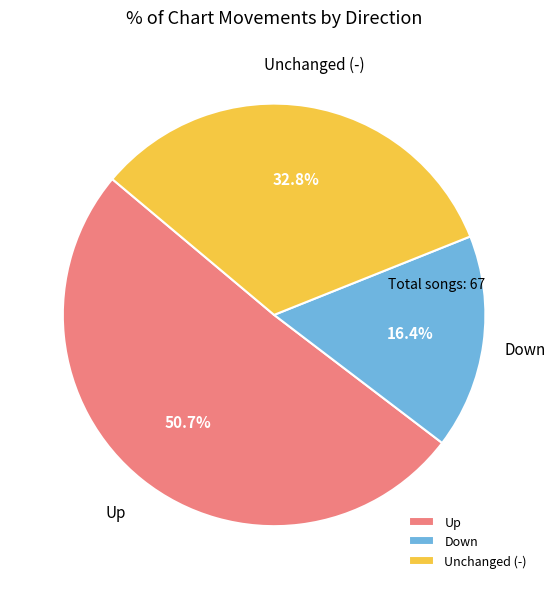

Between Down and Unchanged (-), which is larger?

Unchanged (-)